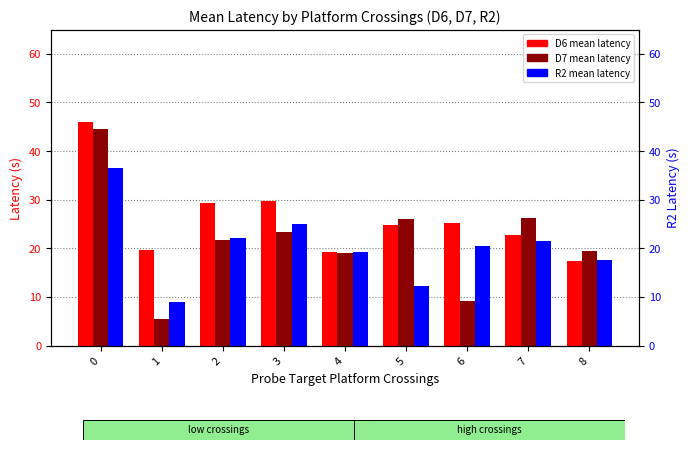

Which series changed the most between 1 and 5?

D7 mean latency